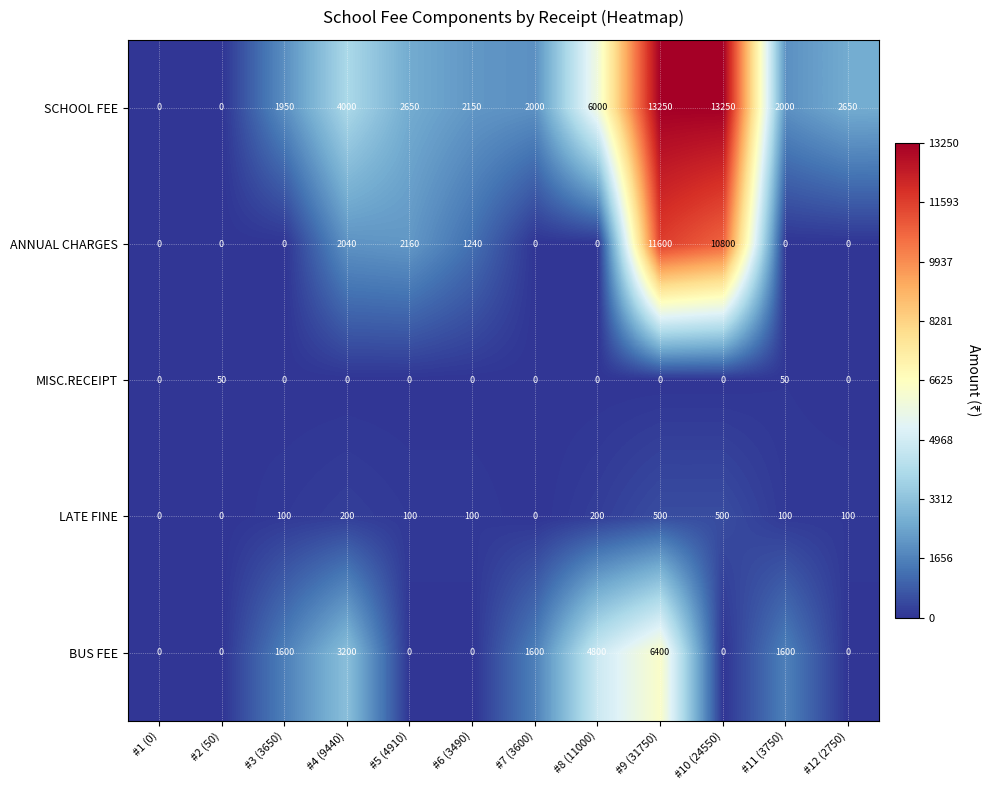

Read the BUS FEE value at #11 (3750).

1600